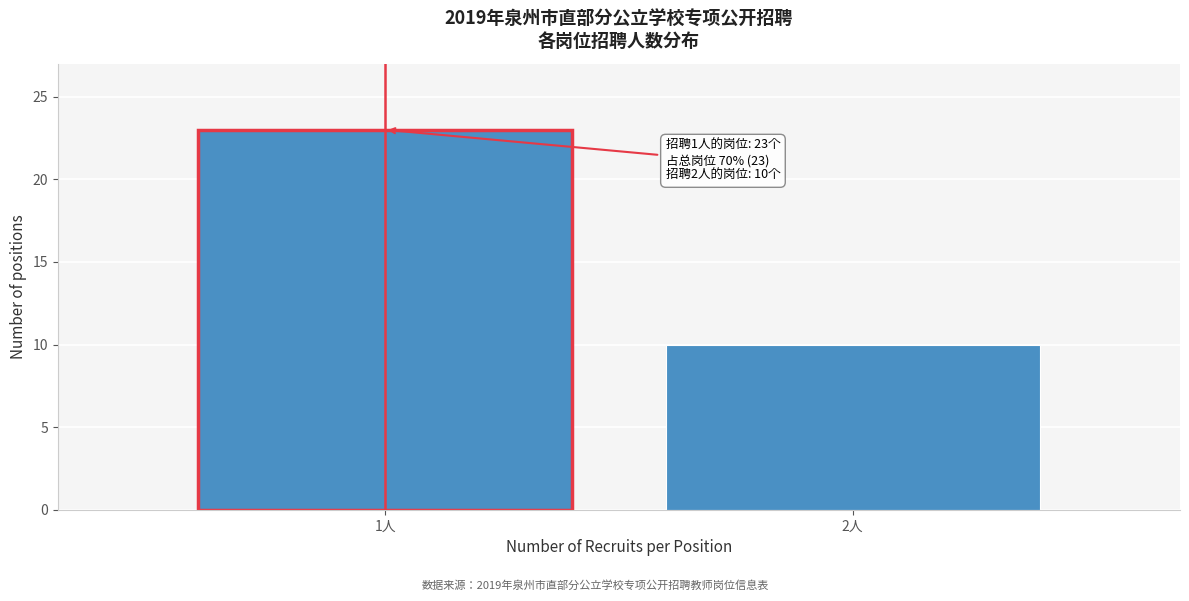

Reading left to right, what are all the values shown in this chart?

1人=23	2人=10